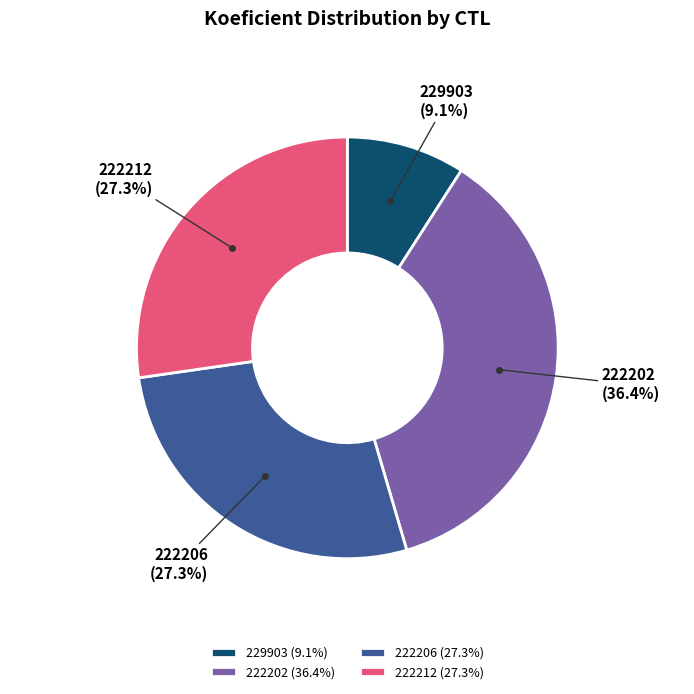

What is the ratio of the value at 222212 (27.3%) to the value at 222206 (27.3%)?

1.0